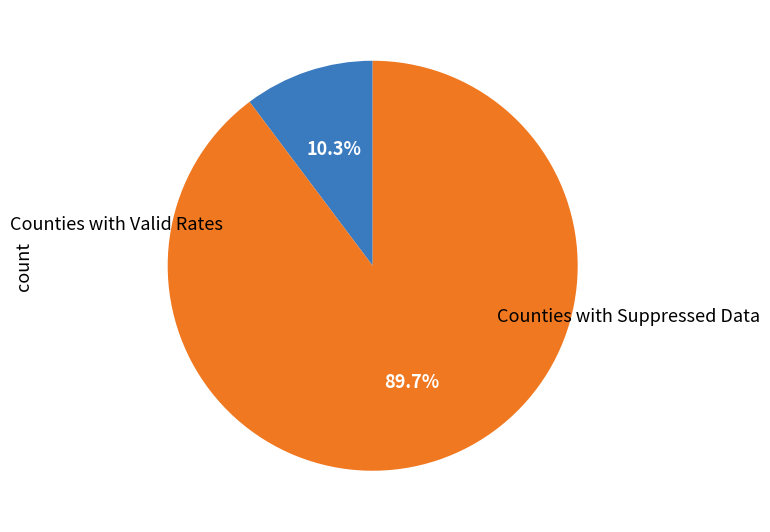

Does any single category account for the majority?

Yes